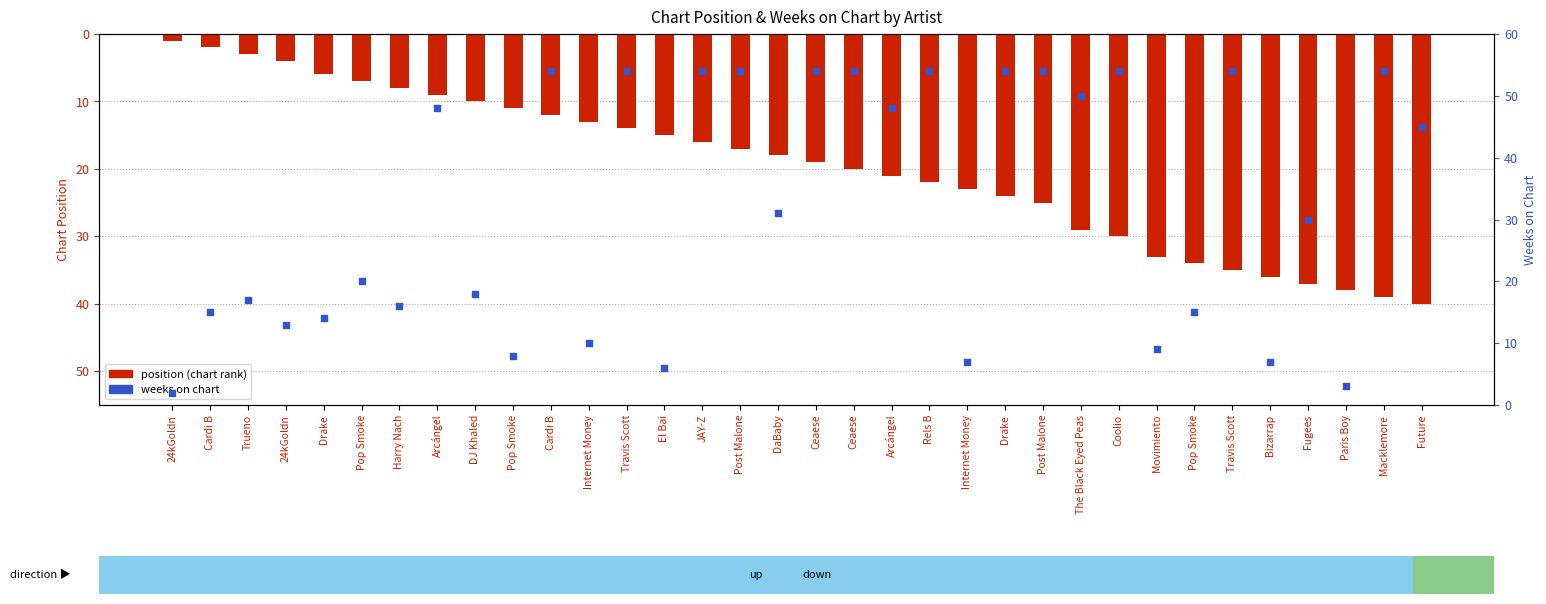

Which series has the largest Y range (max minus min)?

weeks on chart